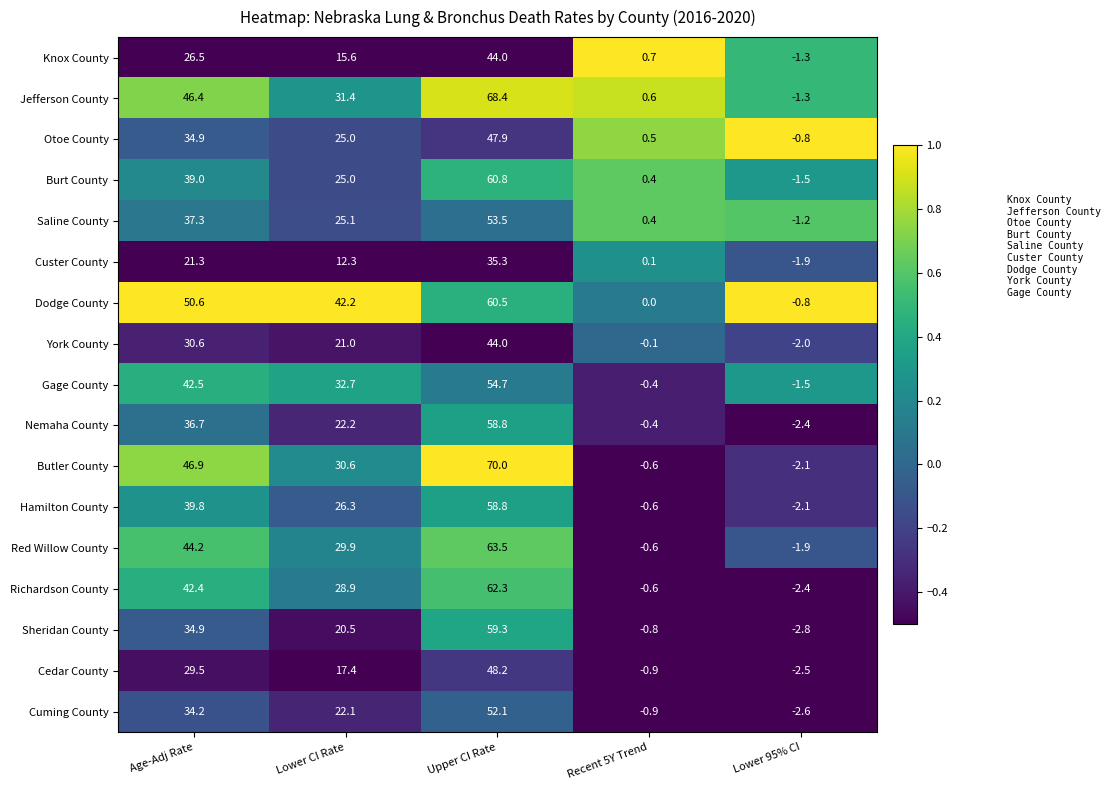

How many series are shown in this chart?

17